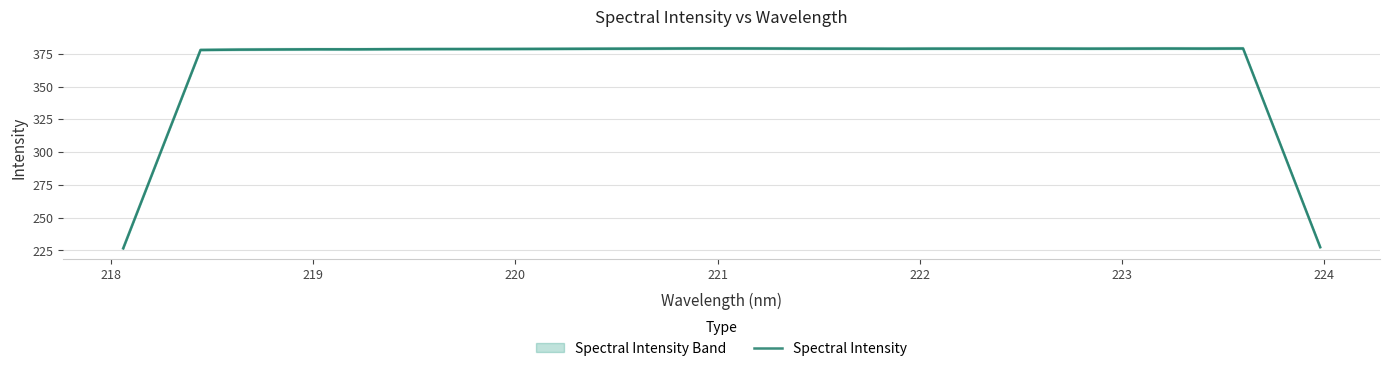

What is the highest value of the Spectral Intensity series?

379.1